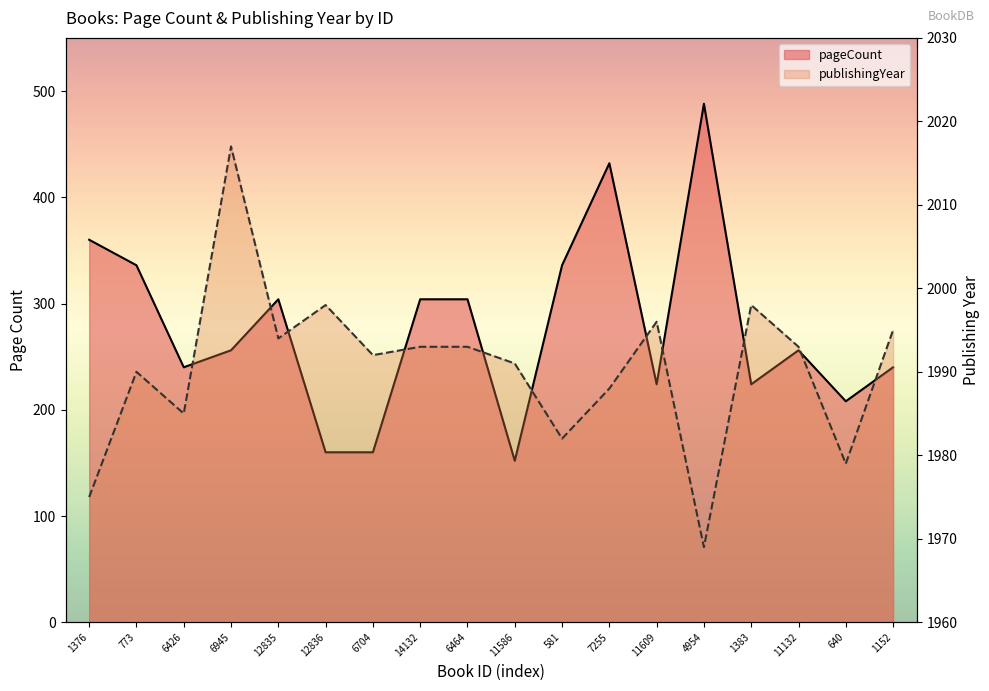

Is it true that publishingYear equals 1993 at 14132?

True